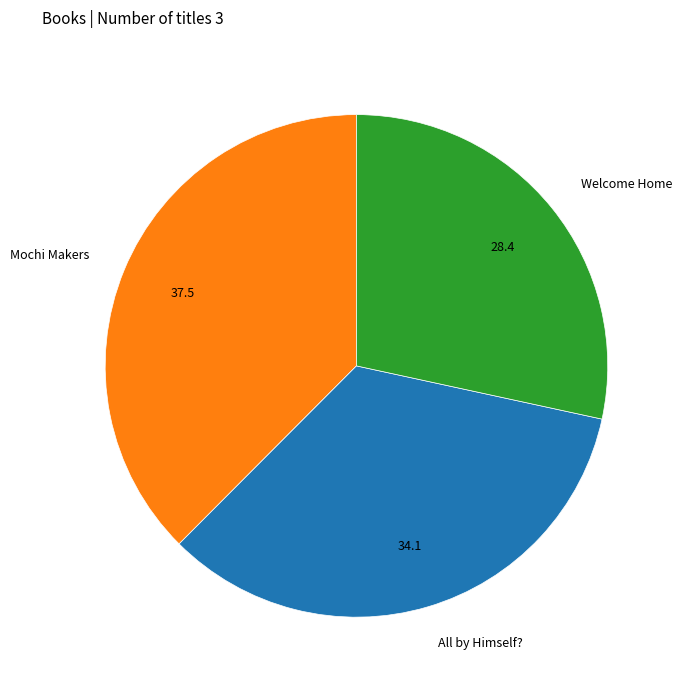

Which has a higher value, Welcome Home or All by Himself??

All by Himself?